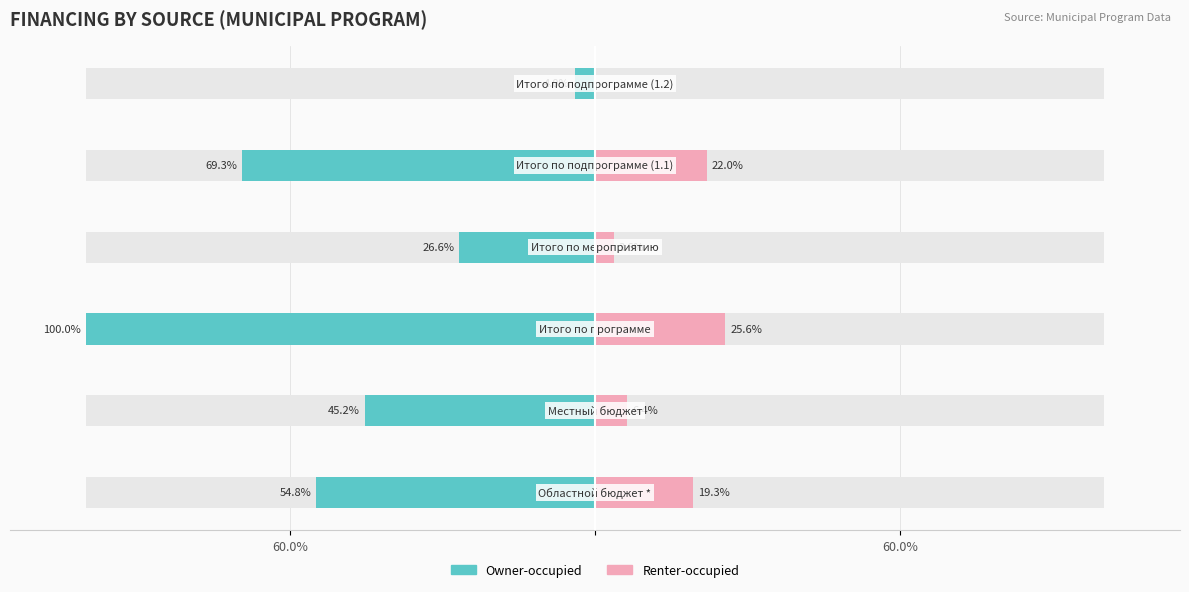

At how many categories does at least one series exceed 2?

5